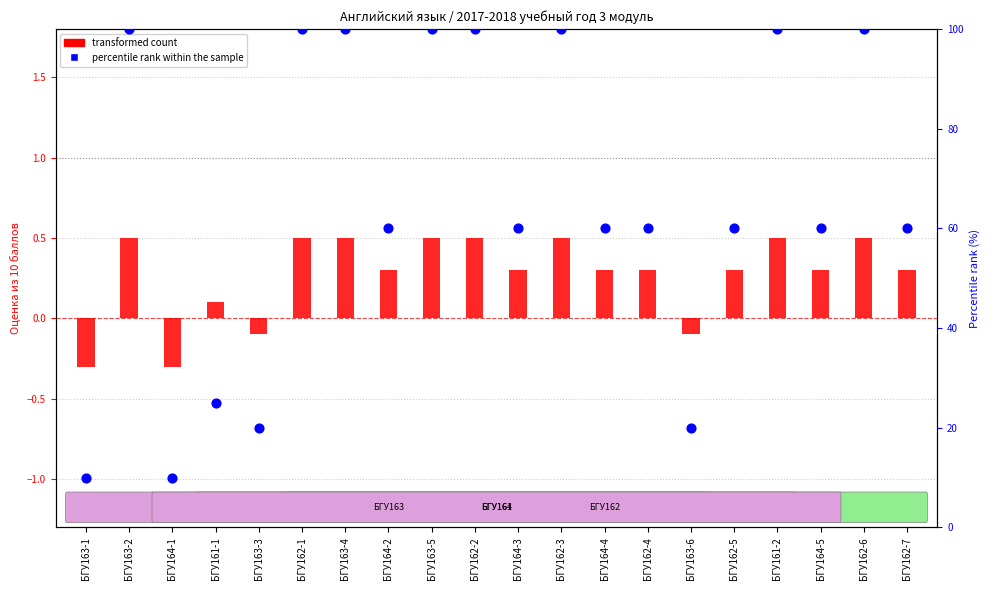

What are all the series names shown in the legend?

transformed count, percentile rank within the sample